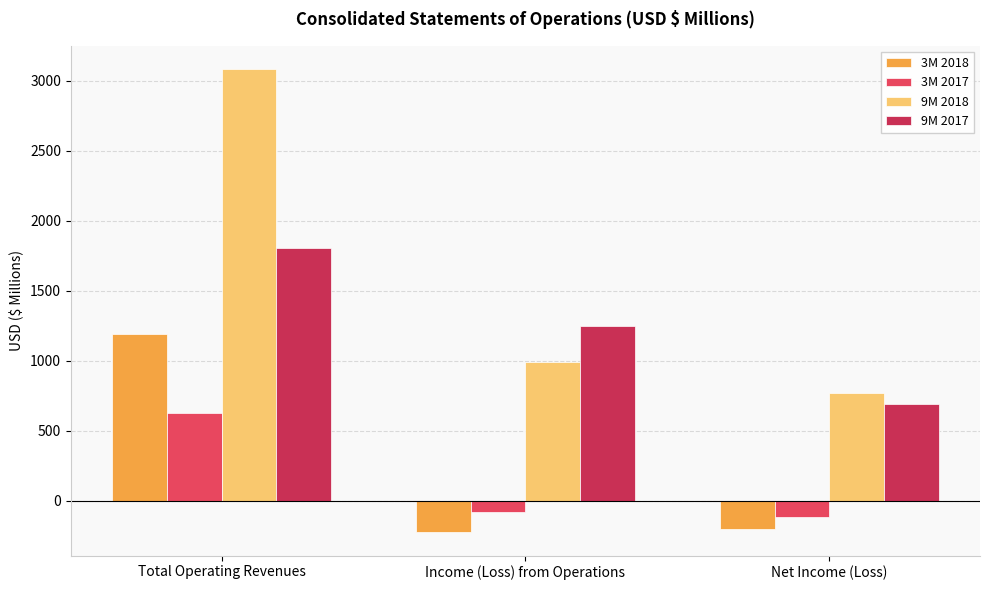

Does the chart contain any negative values?

Yes